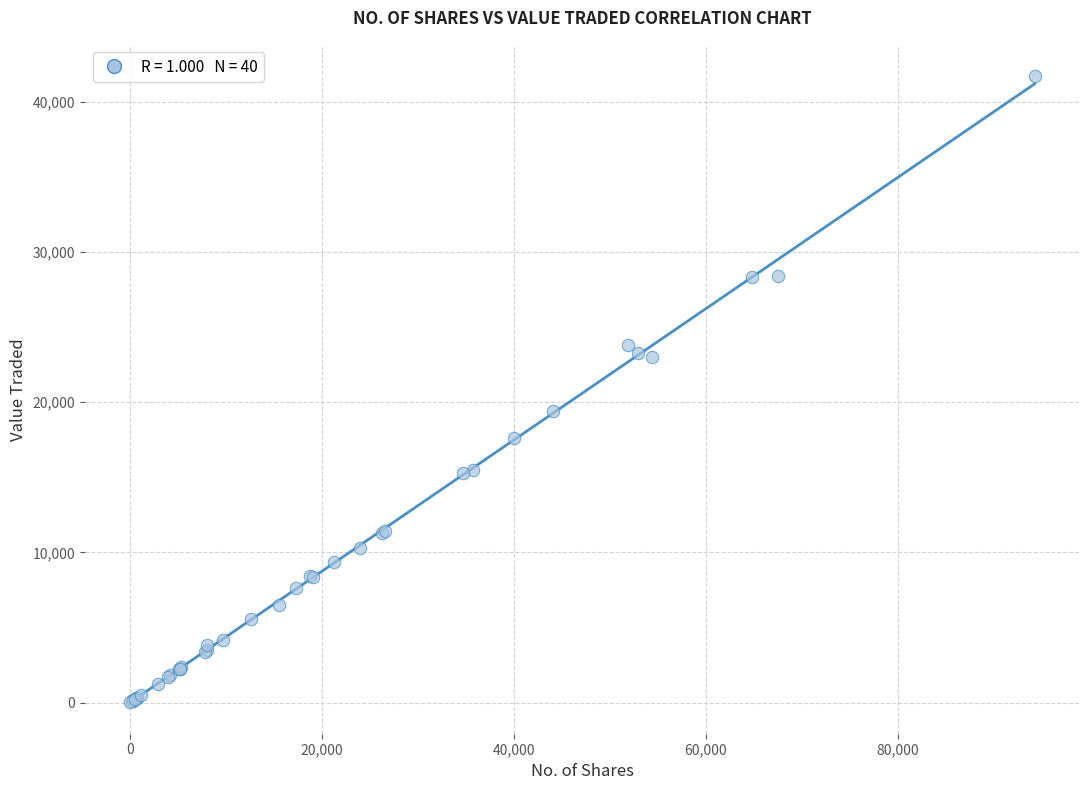

What Y value in the scatter plot is closest to 20859?

19382